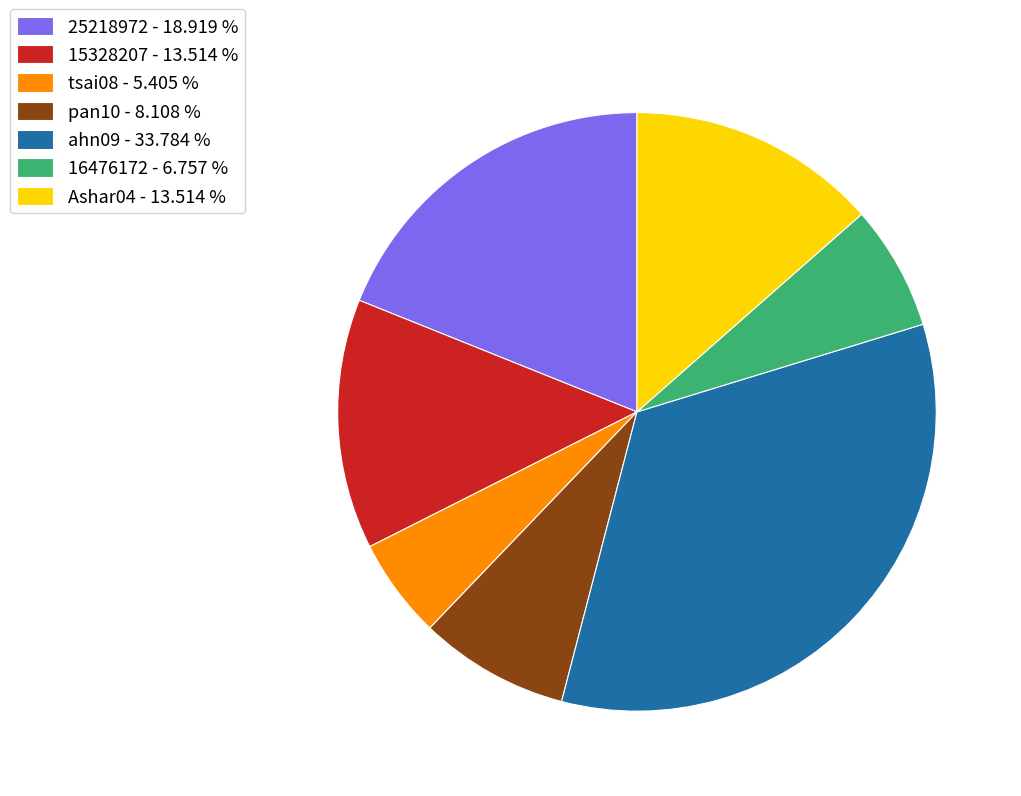

Is there any slice that represents more than half of the pie?

No